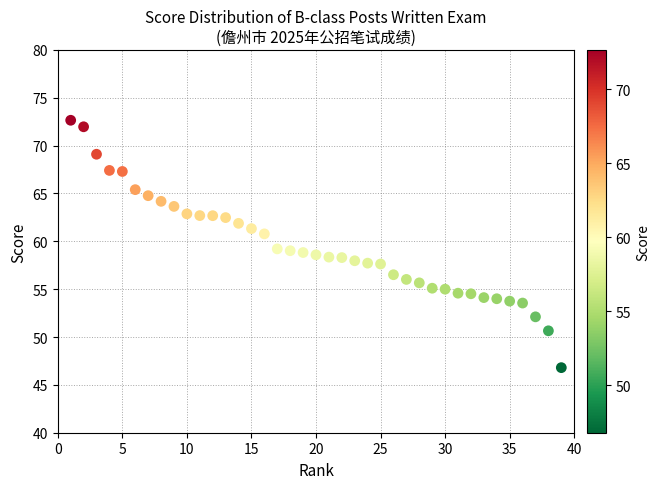

What is the range of X values (max minus min)?

38.0